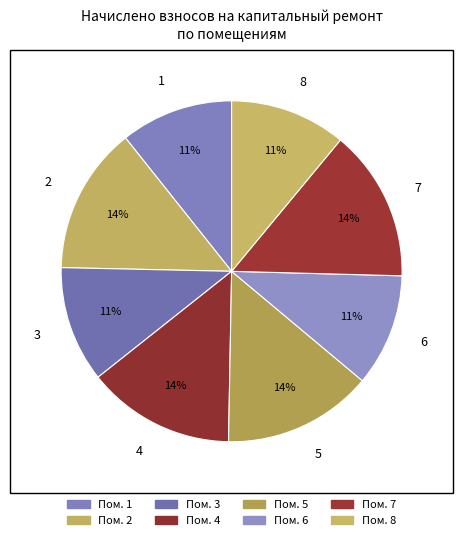

To the nearest percent, what is the combined percentage of 8 and 1?

22%